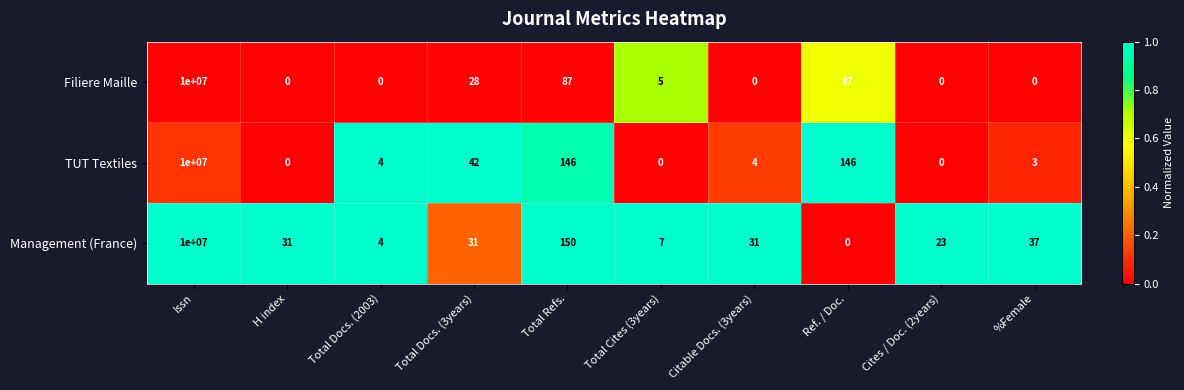

At which label is Management (France) closest to 5000000?

Total Refs.